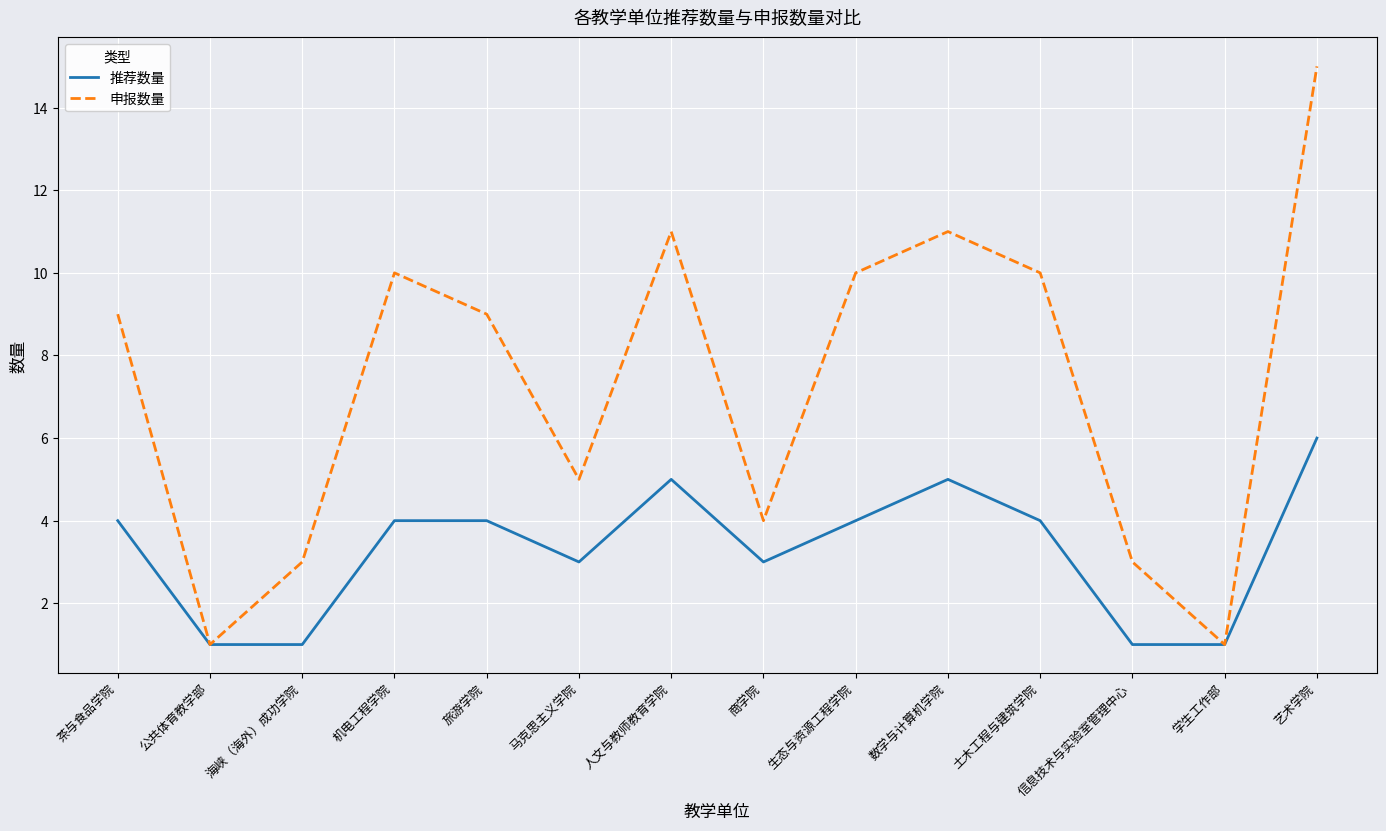

True or false: 推荐数量 has a value of 0 at 海峡（海外）成功学院.

False